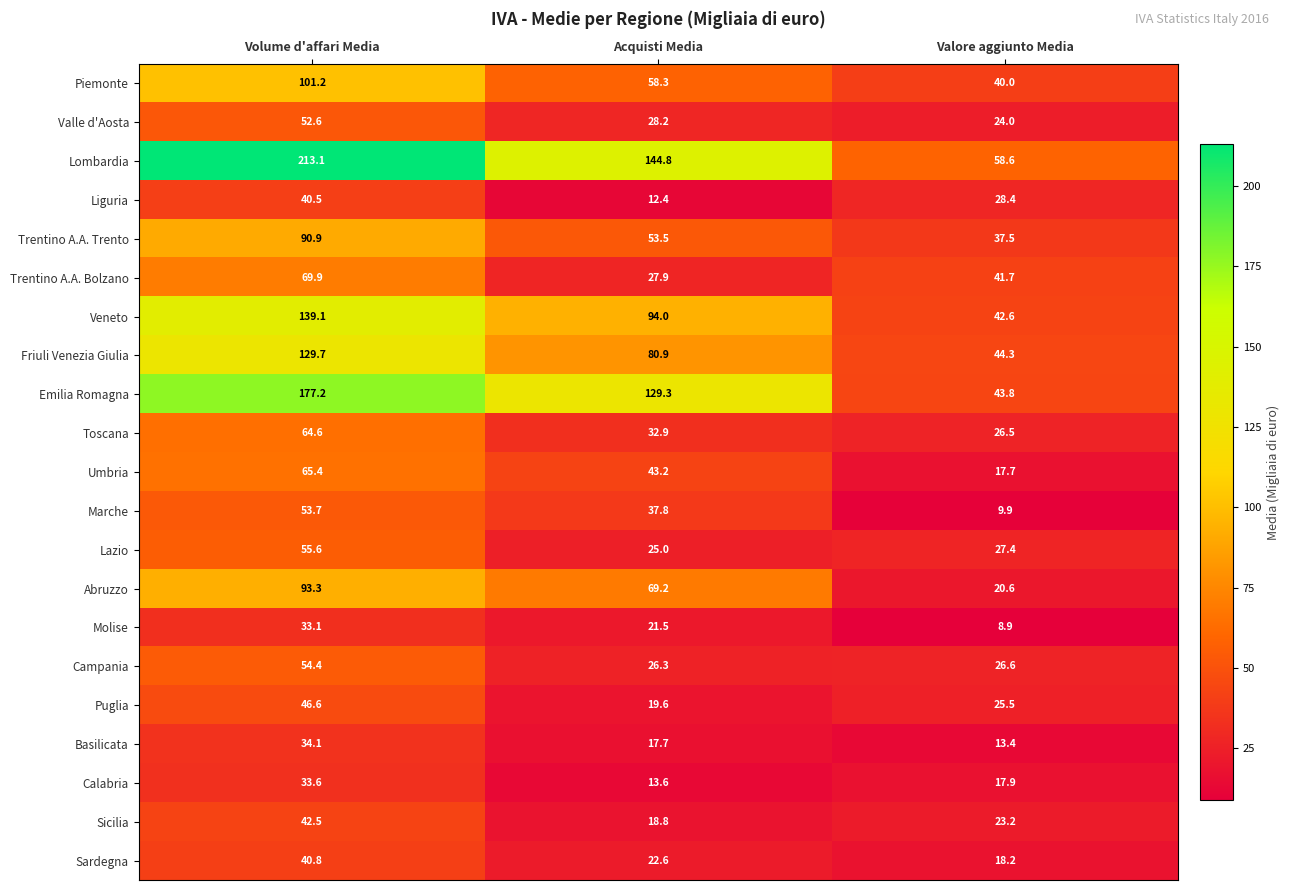

Where is Emilia Romagna nearest to the value 110?

Acquisti Media